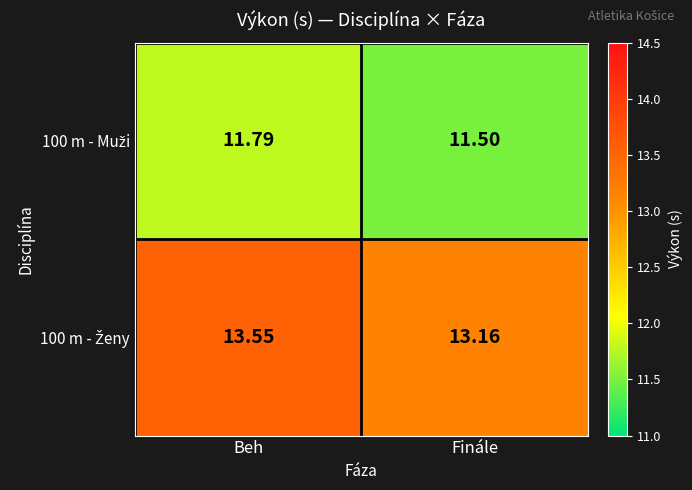

Which category has the lowest value across all series?

Finále